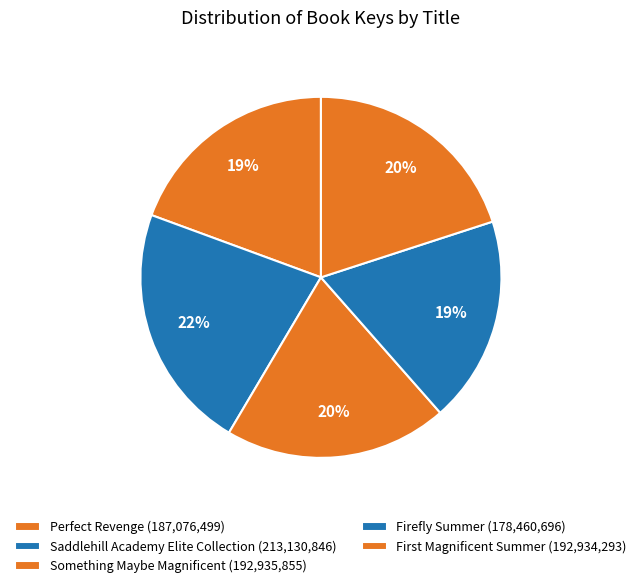

Between Something Maybe Magnificent and Saddlehill Academy Elite Collection, which is larger?

Saddlehill Academy Elite Collection